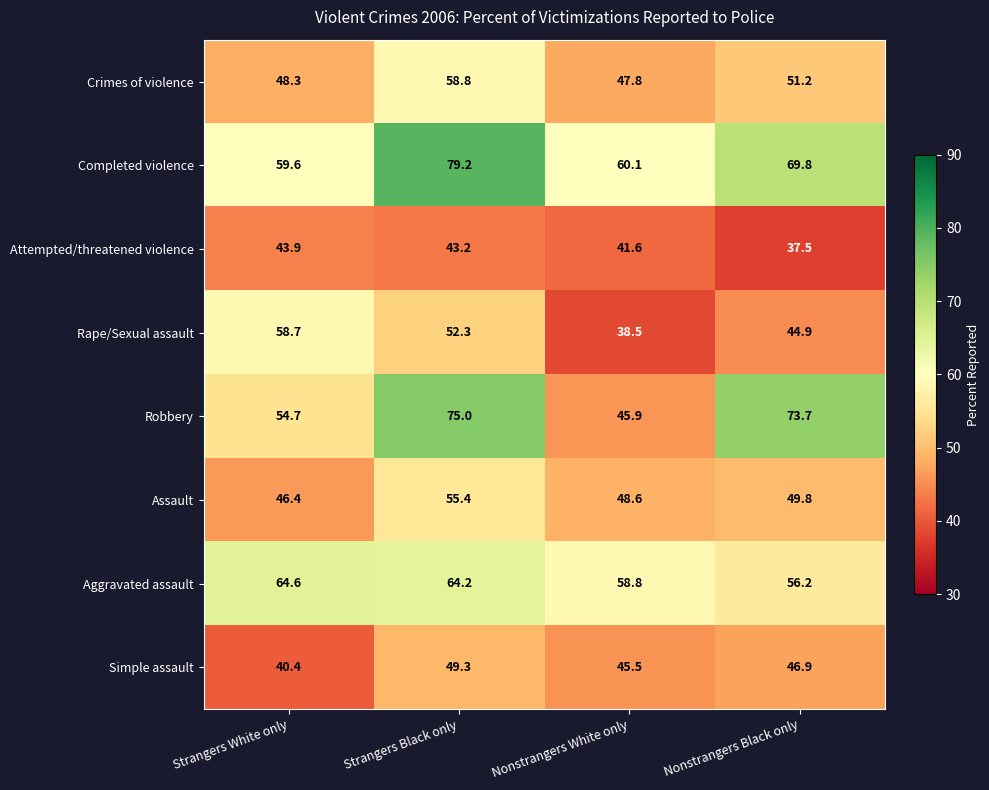

Read the Simple assault value at Strangers White only.

40.4